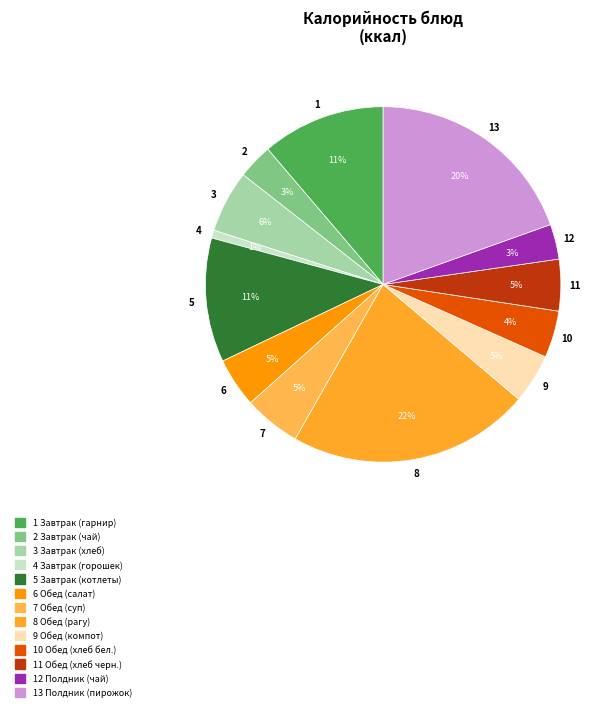

Is there any slice that represents more than half of the pie?

No